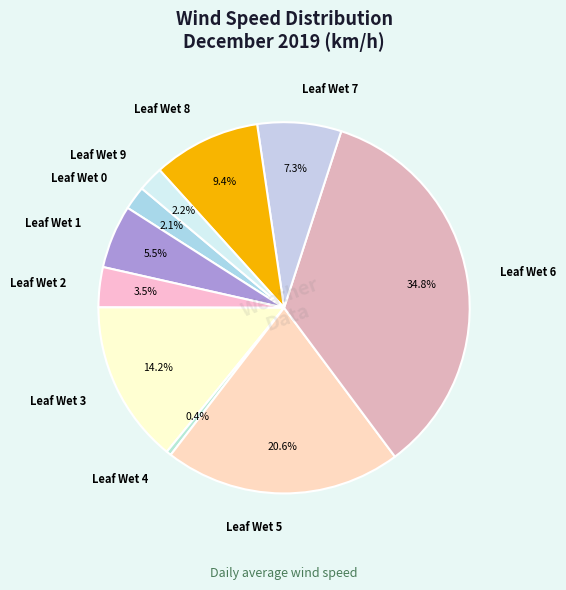

Which has a higher value, Leaf Wet 2 or Leaf Wet 8?

Leaf Wet 8